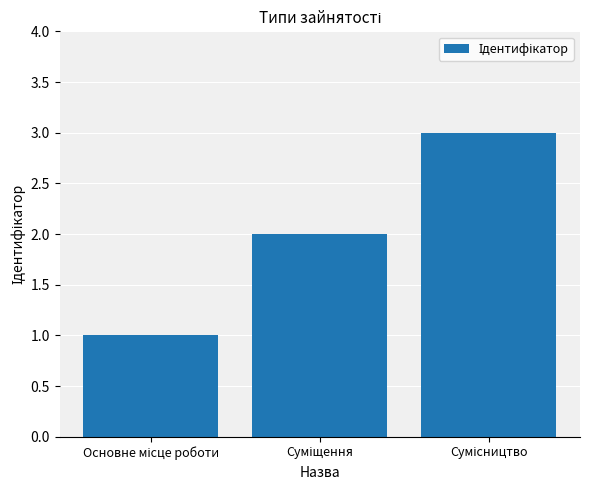

What is the sum of all values?

6